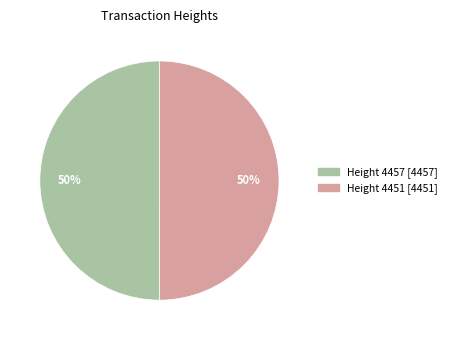

To the nearest percent, what is the average slice percentage?

50%